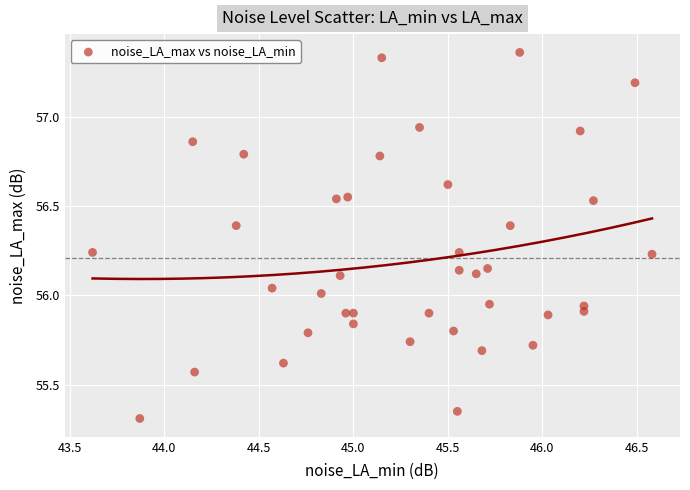

What is the range of X values (max minus min)?

3.0